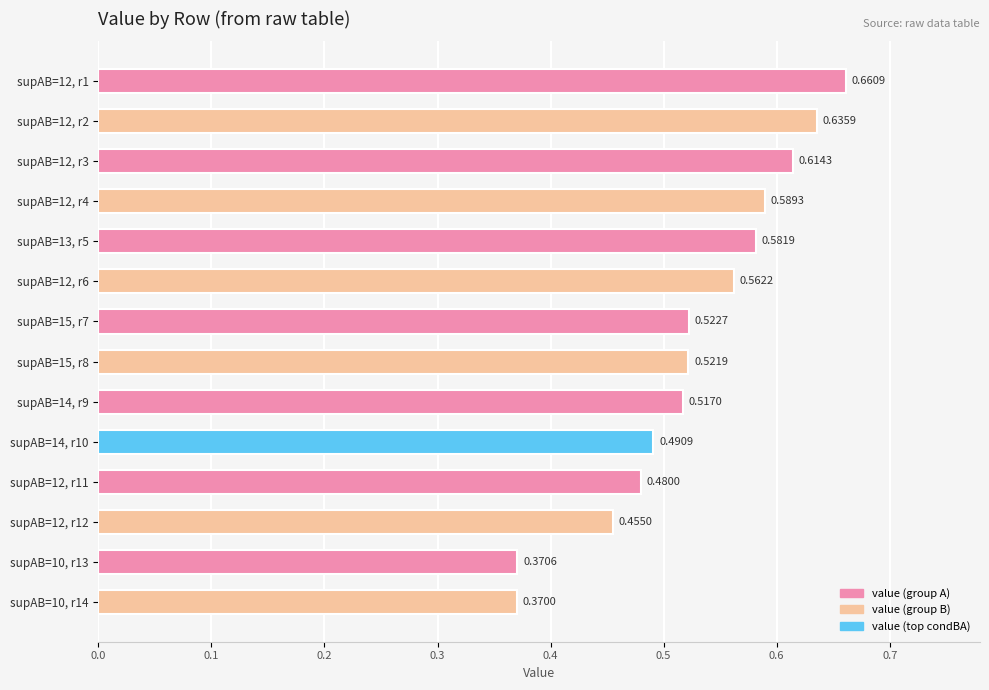

Rank the categories by value from highest to lowest.

supAB=12, r1, supAB=12, r2, supAB=12, r3, supAB=12, r4, supAB=13, r5, supAB=12, r6, supAB=15, r7, supAB=15, r8, supAB=14, r9, supAB=14, r10, supAB=12, r11, supAB=12, r12, supAB=10, r13, supAB=10, r14